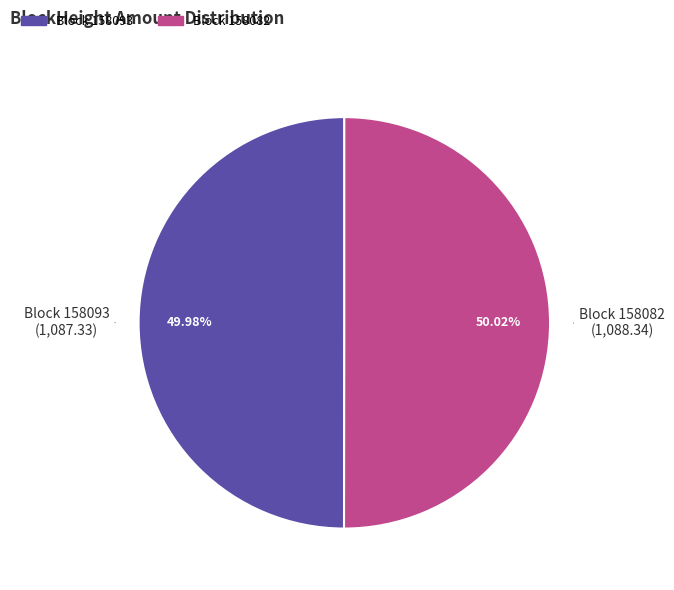

Is there a majority slice in this chart?

Yes